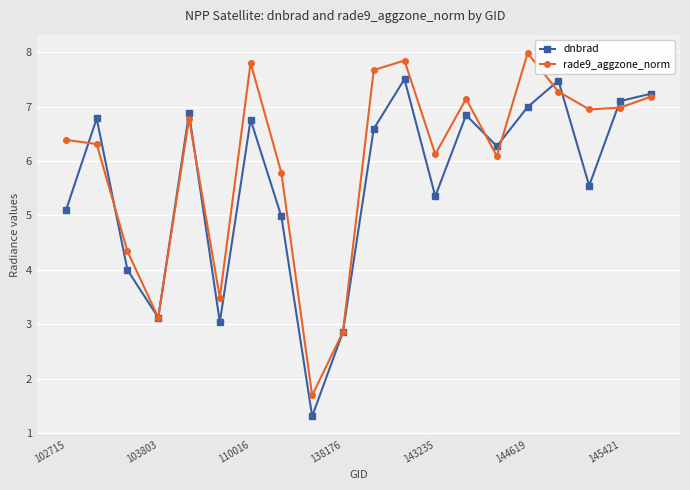

How many distinct data groups are displayed?

2